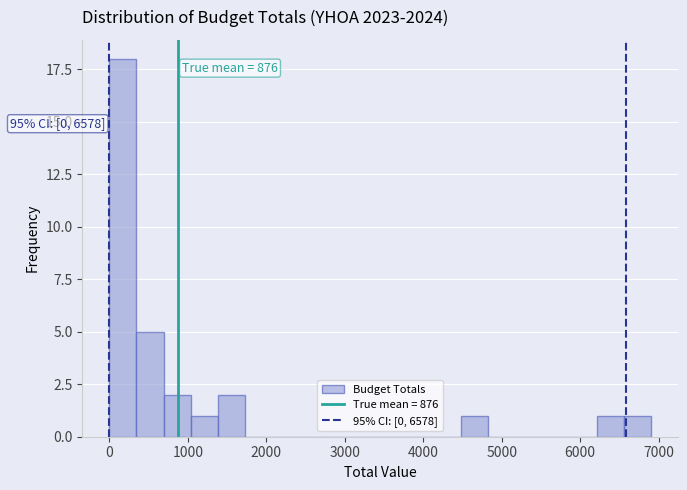

Around what value on the x-axis is the tallest bar? Give the approximate position of its centre, as read against the axis.

200